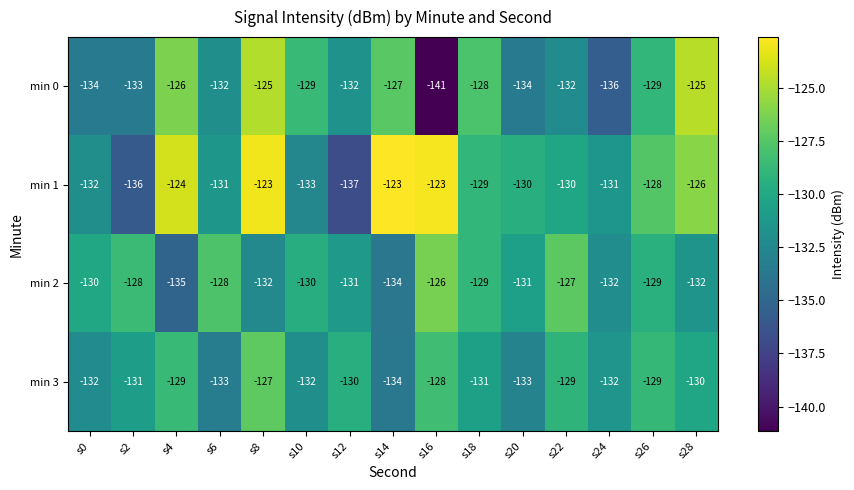

Which series has the largest range (max minus min)?

min 0